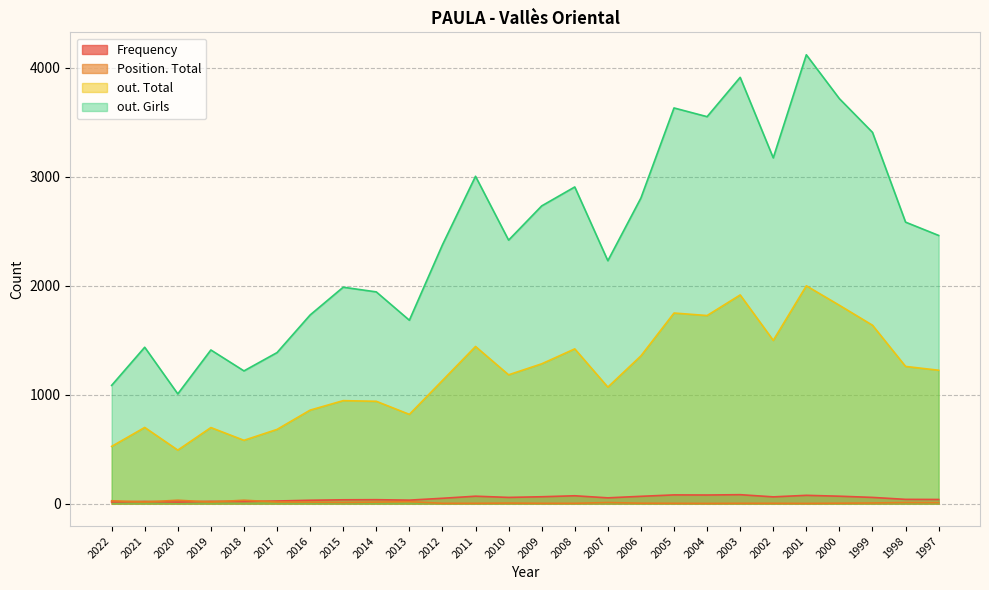

List the series in order of their peak value, lowest first.

Position. Total, Frequency, out. Total, out. Girls